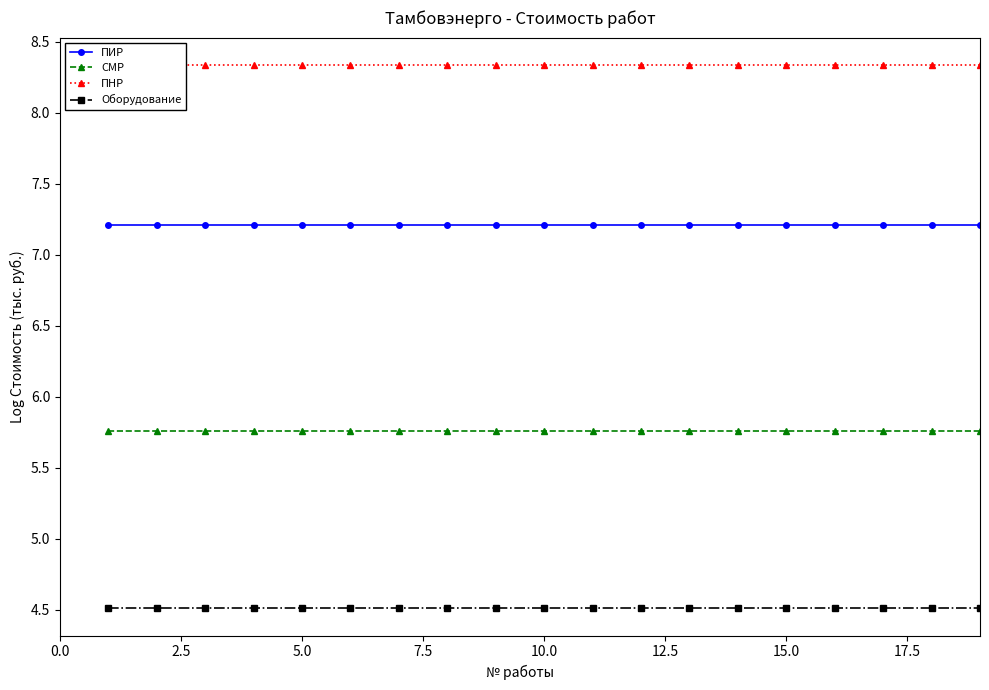

Rank the series at 2.5 from lowest to highest value.

Оборудование, СМР, ПИР, ПНР